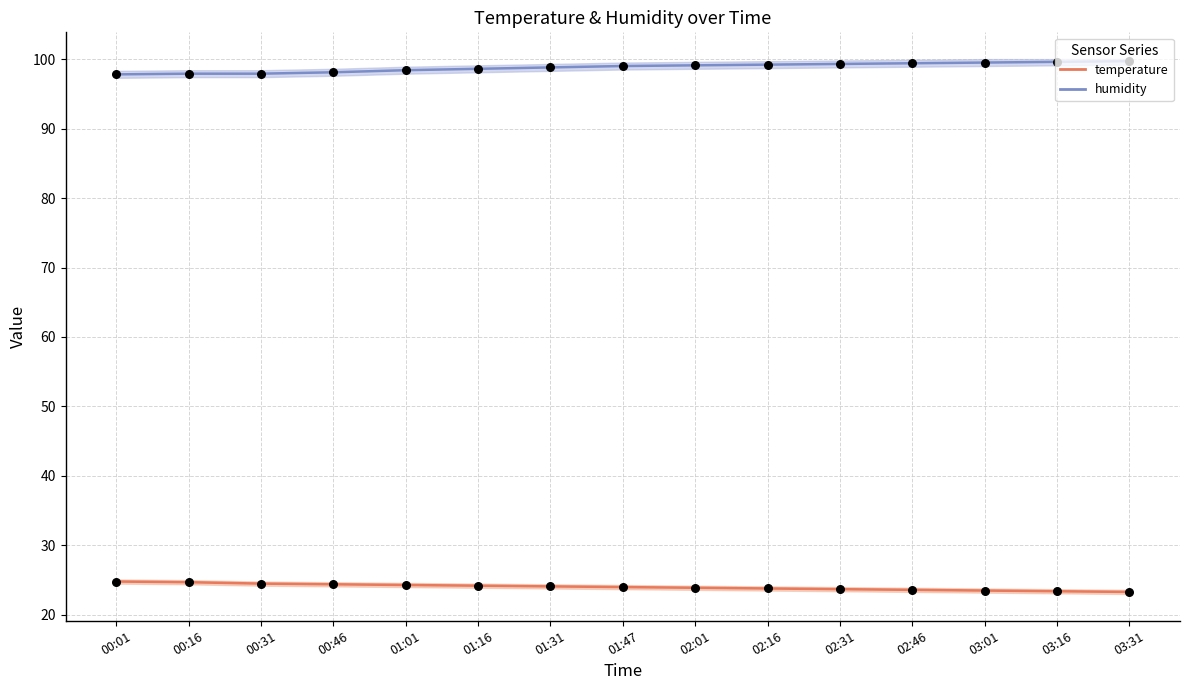

Which series has the largest total across all categories?

humidity